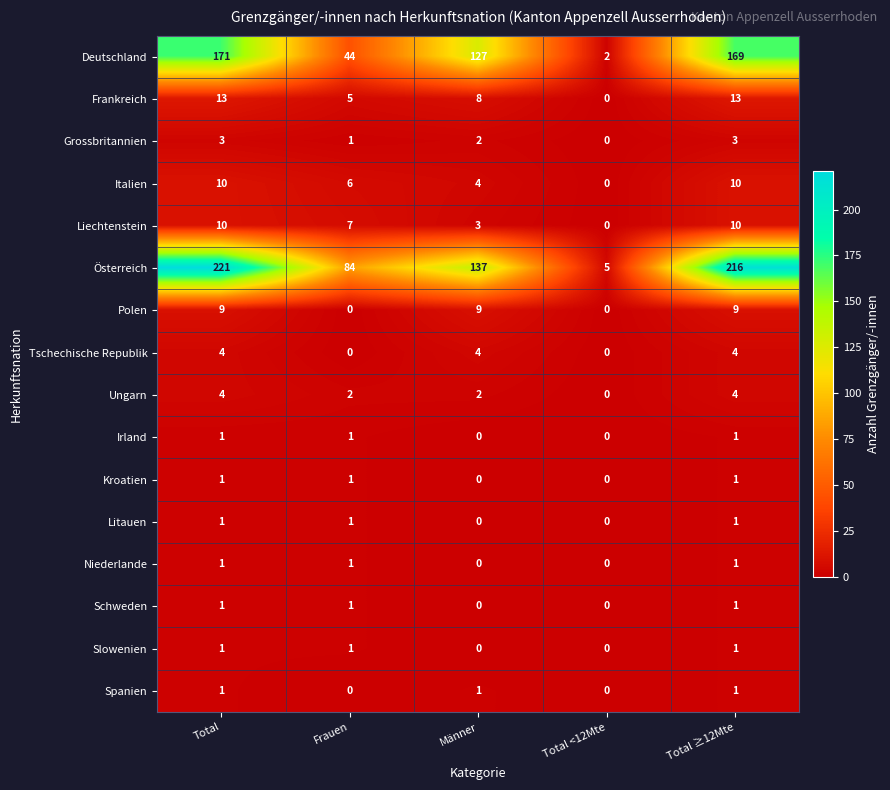

At which label does Österreich reach its minimum?

Total <12Mte